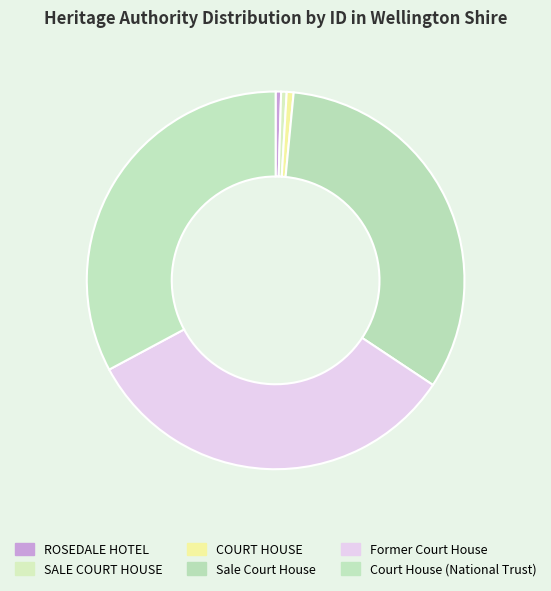

The Former Court House slice represents 25% of the pie. True or false?

False